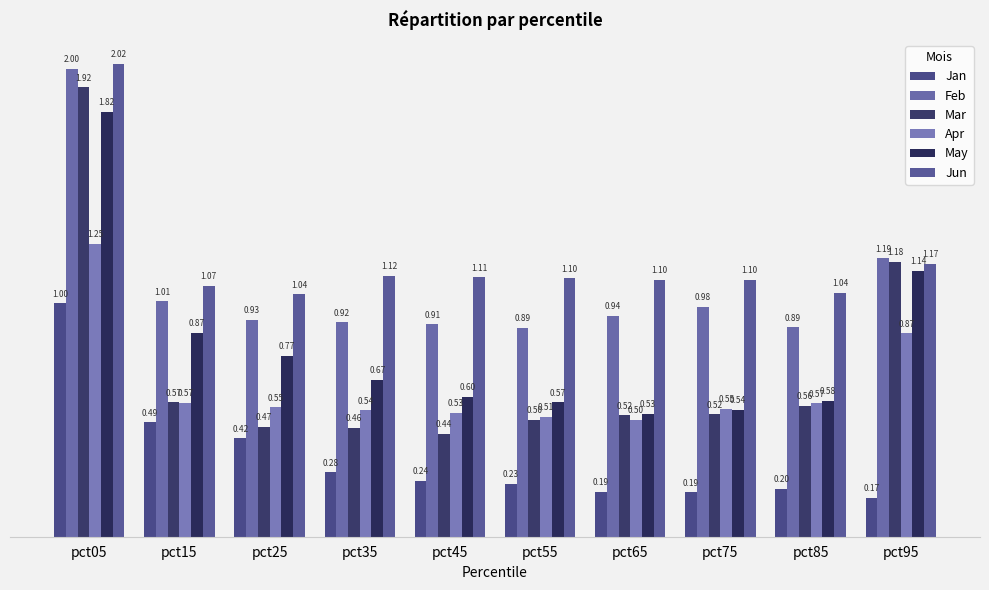

How many groups of bars are there?

10